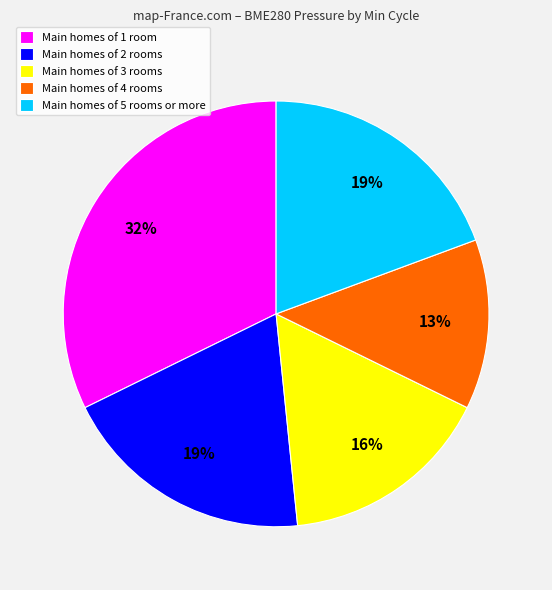

Does any single category account for the majority?

No